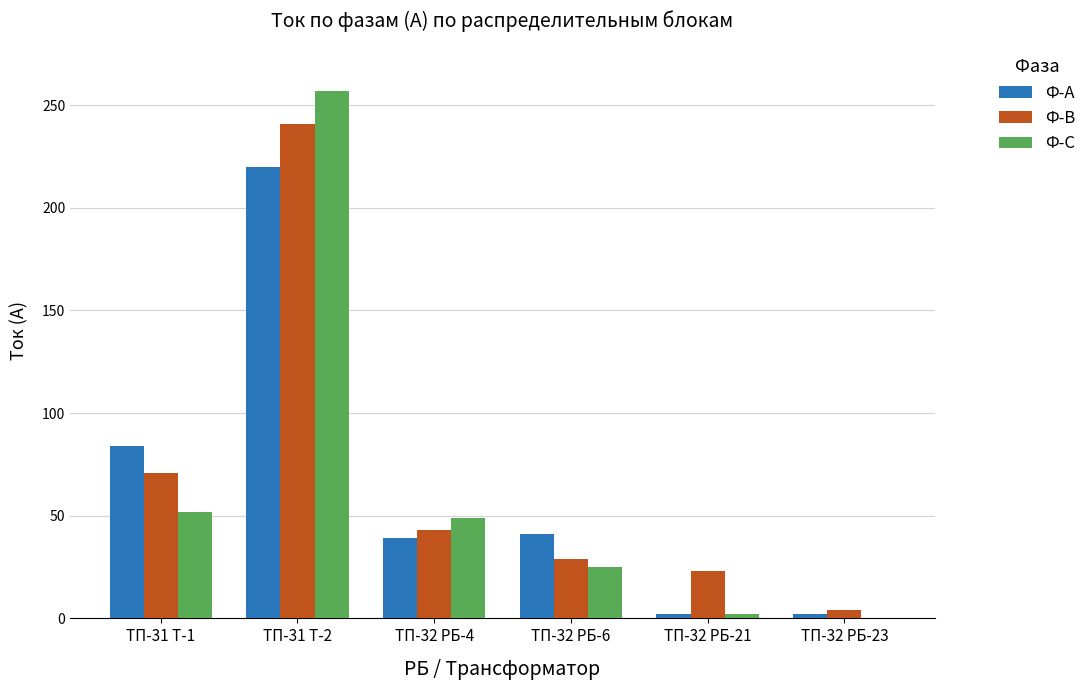

At which label does Ф-А first exceed 41?

ТП-31 Т-1